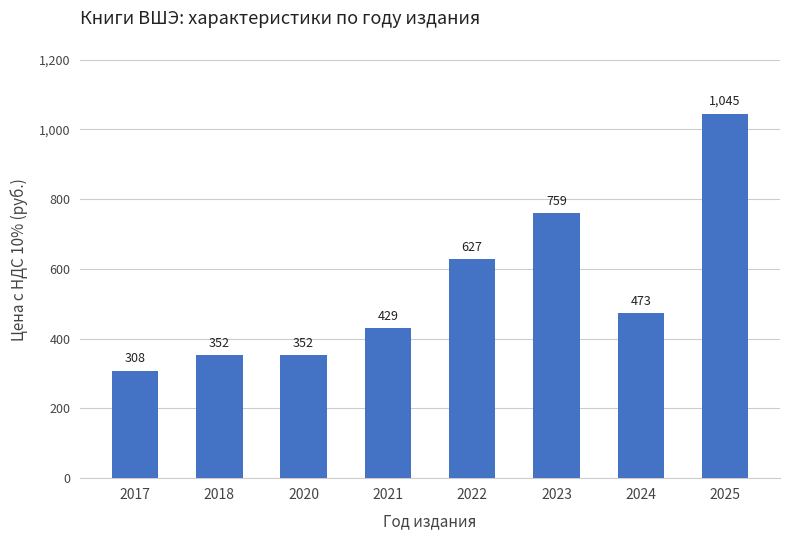

Which label corresponds to the largest value in the chart?

2025